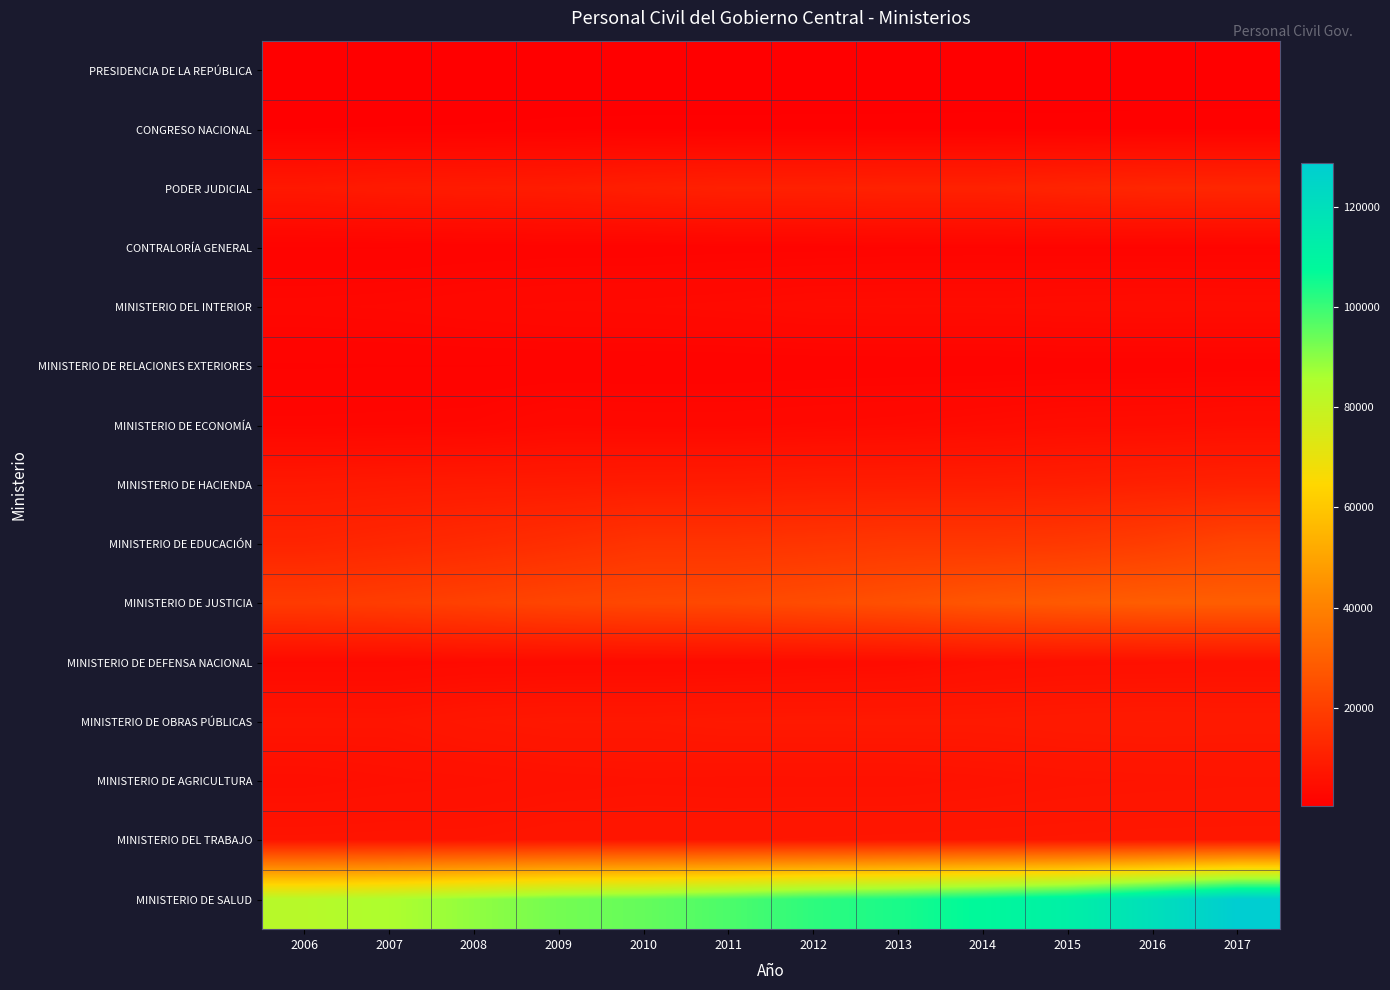

Reading left to right, extract all data points from this chart.

PRESIDENCIA DE LA REPÚBLICA: 2006=305	2007=306	2008=304	2009=328	2010=349	2011=328	2012=323	2013=319	2014=341	2015=356	2016=350	2017=355
CONGRESO NACIONAL: 2006=806	2007=824	2008=845	2009=920	2010=940	2011=947	2012=961	2013=975	2014=984	2015=966	2016=1017	2017=1034
PODER JUDICIAL: 2006=7952	2007=8676	2008=8932	2009=9198	2010=9983	2011=10469	2012=10528	2013=10871	2014=10868	2015=11614	2016=12222	2017=12414
CONTRALORÍA GENERAL: 2006=1490	2007=1520	2008=1654	2009=1755	2010=1751	2011=1858	2012=1891	2013=2000	2014=2023	2015=1972	2016=1972	2017=1999
MINISTERIO DEL INTERIOR: 2006=2739	2007=2877	2008=3198	2009=3445	2010=3541	2011=3734	2012=4068	2013=4106	2014=4091	2015=4217	2016=4311	2017=4243
MINISTERIO DE RELACIONES EXTERIORES: 2006=1505	2007=1536	2008=1535	2009=1571	2010=1549	2011=1582	2012=1648	2013=1686	2014=1666	2015=1725	2016=1716	2017=1773
MINISTERIO DE ECONOMÍA: 2006=2455	2007=2543	2008=2633	2009=3307	2010=3170	2011=3170	2012=3381	2013=3591	2014=3978	2015=4371	2016=4498	2017=4755
MINISTERIO DE HACIENDA: 2006=8058	2007=8386	2008=8619	2009=8708	2010=9015	2011=9081	2012=9422	2013=9499	2014=9612	2015=9880	2016=10490	2017=10875
MINISTERIO DE EDUCACIÓN: 2006=11669	2007=12544	2008=13507	2009=14762	2010=16441	2011=16398	2012=16902	2013=17624	2014=17558	2015=18034	2016=19413	2017=21658
MINISTERIO DE JUSTICIA: 2006=18587	2007=19470	2008=20592	2009=21848	2010=22621	2011=22964	2012=24062	2013=25271	2014=26997	2015=28157	2016=29196	2017=29355
MINISTERIO DE DEFENSA NACIONAL: 2006=3527	2007=3531	2008=3776	2009=3834	2010=3894	2011=3909	2012=4139	2013=4307	2014=5102	2015=5360	2016=5437	2017=5622
MINISTERIO DE OBRAS PÚBLICAS: 2006=6807	2007=6738	2008=7568	2009=7903	2010=7836	2011=8131	2012=8176	2013=8241	2014=8218	2015=8466	2016=8613	2017=8454
MINISTERIO DE AGRICULTURA: 2006=4834	2007=5197	2008=5416	2009=5788	2010=5999	2011=5903	2012=5914	2013=5892	2014=6141	2015=6458	2016=6591	2017=6709
MINISTERIO DEL TRABAJO: 2006=6736	2007=6828	2008=6851	2009=7258	2010=7346	2011=7309	2012=7385	2013=7484	2014=7589	2015=7676	2016=7814	2017=7832
MINISTERIO DE SALUD: 2006=83187	2007=85534	2008=89279	2009=92909	2010=94762	2011=97749	2012=101565	2013=104022	2014=107726	2015=111937	2016=119827	2017=128668